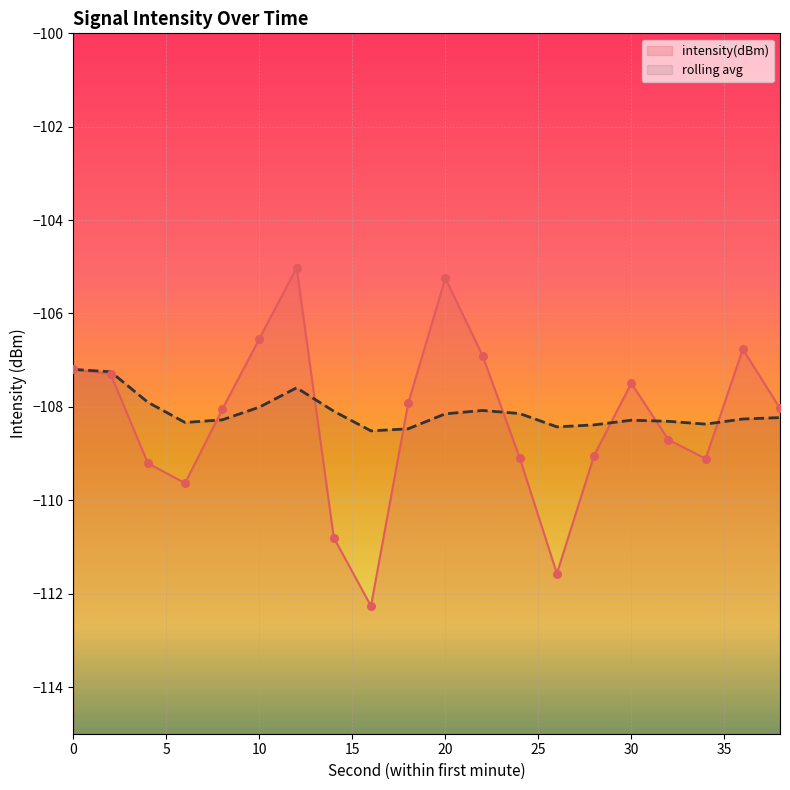

What are all the series names shown in the legend?

intensity(dBm), rolling_avg